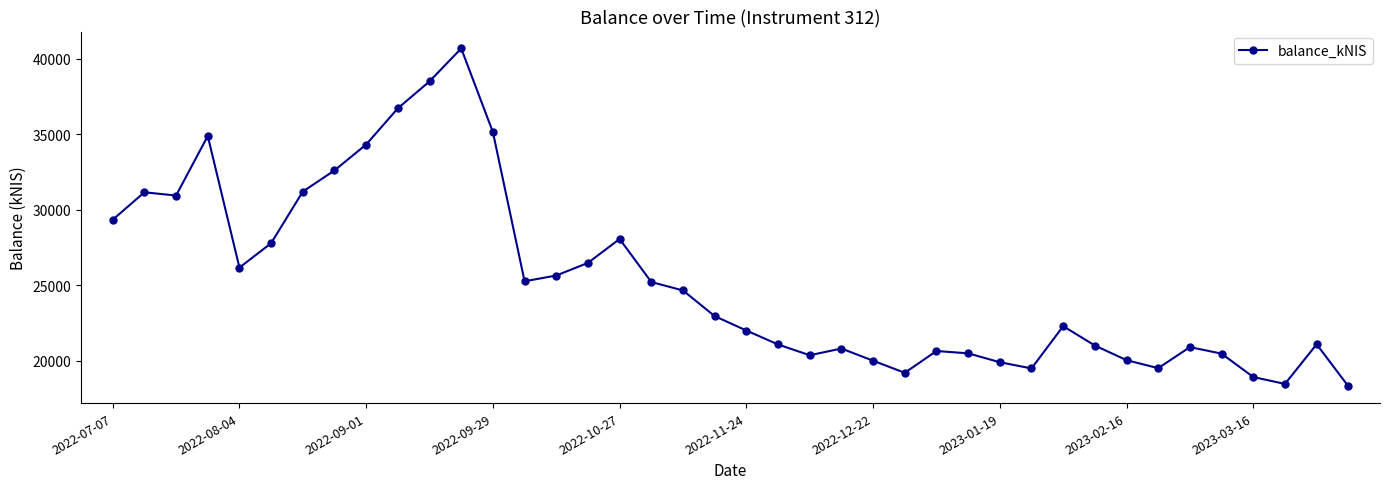

True or false: there are more than 2 points higher than both neighbors.

True